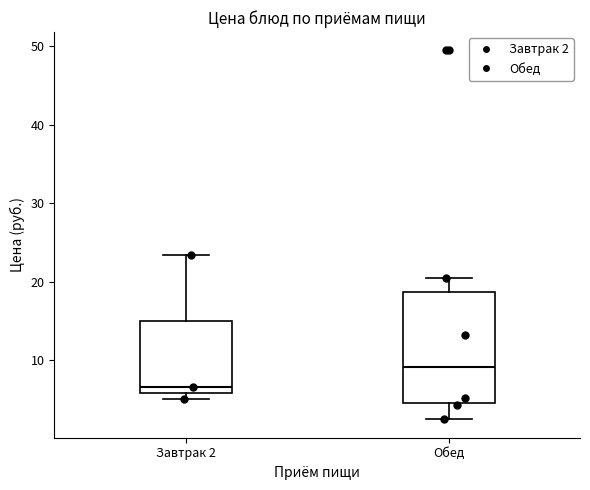

Which box's median line is the lowest?

Завтрак 2